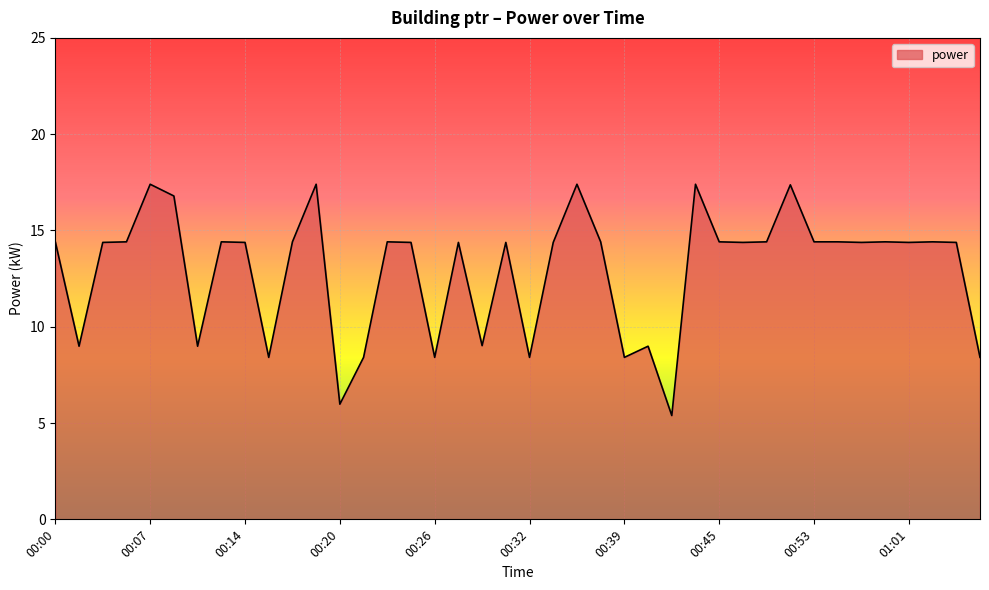

What is the maximum value shown in the chart?

17.4